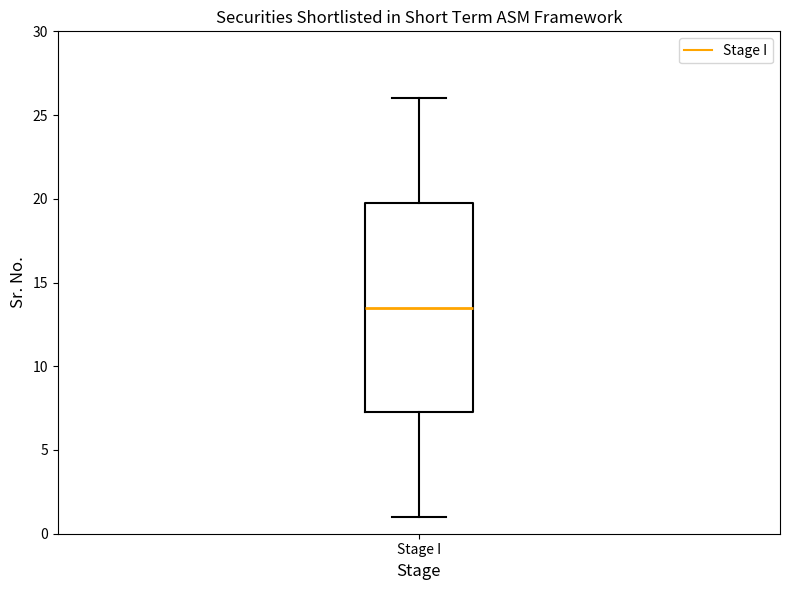

Read this box plot against the y-axis: the position of the median line, the range covered by the box, and the ends of both whiskers. The values are not printed on the chart, so give them approximately, as read against the axis.

median 13.5, box 7.5 to 20.0, whiskers 1.0 to 26.0